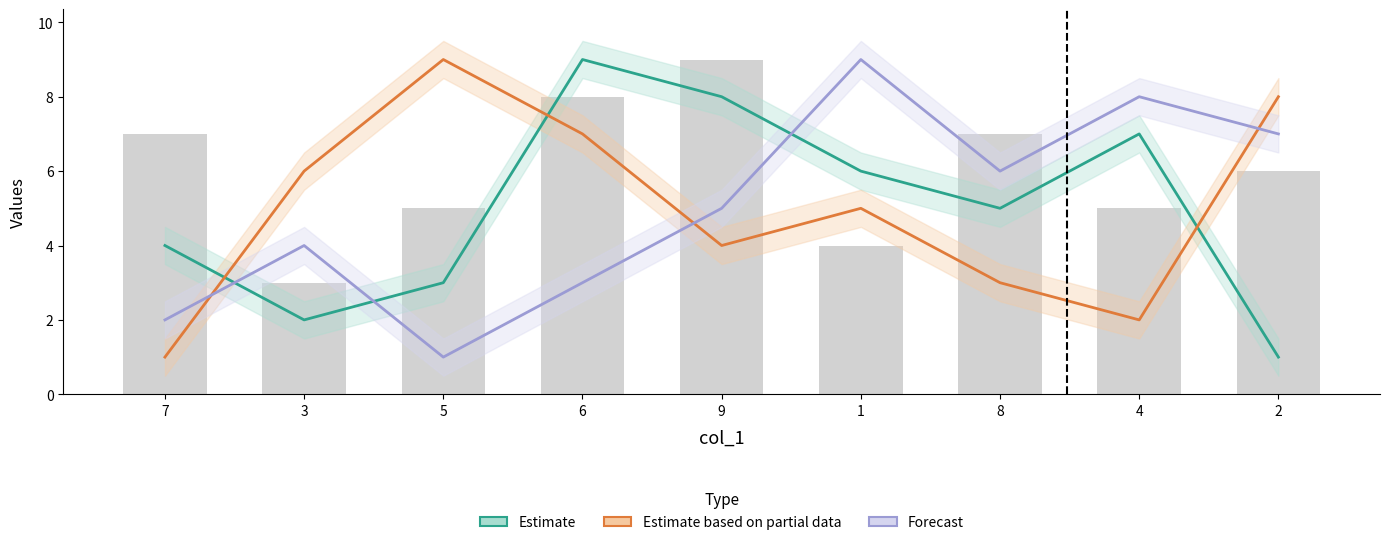

List the labels in order of Estimate based on partial data value, largest first.

5, 2, 6, 3, 1, 9, 8, 4, 7